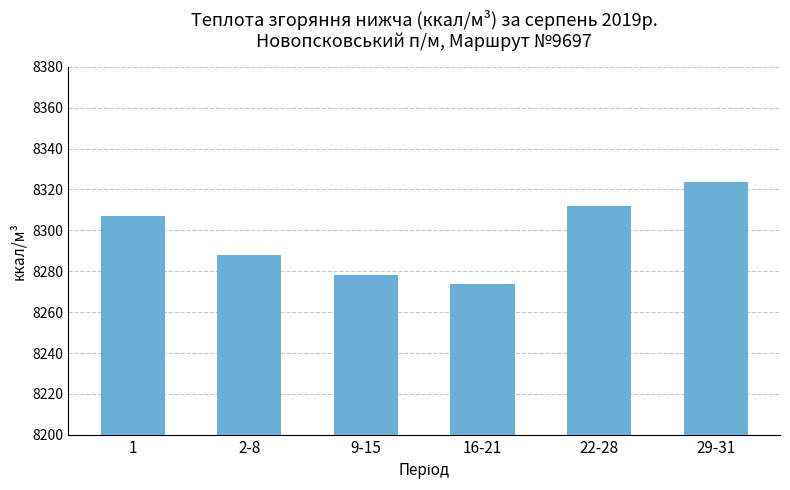

What is the difference between the maximum and minimum values?

50.2